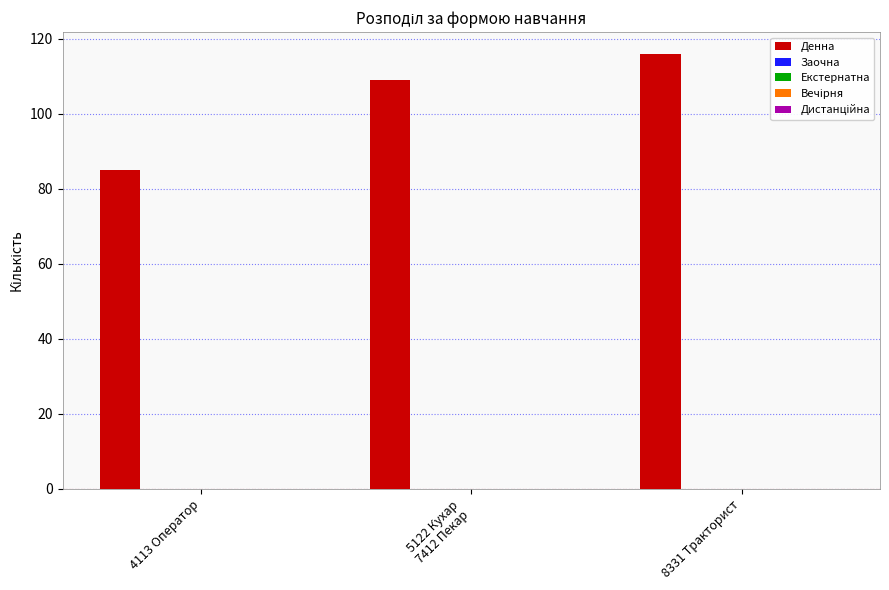

Reading left to right, transcribe all the data shown in this chart.

85	109	116